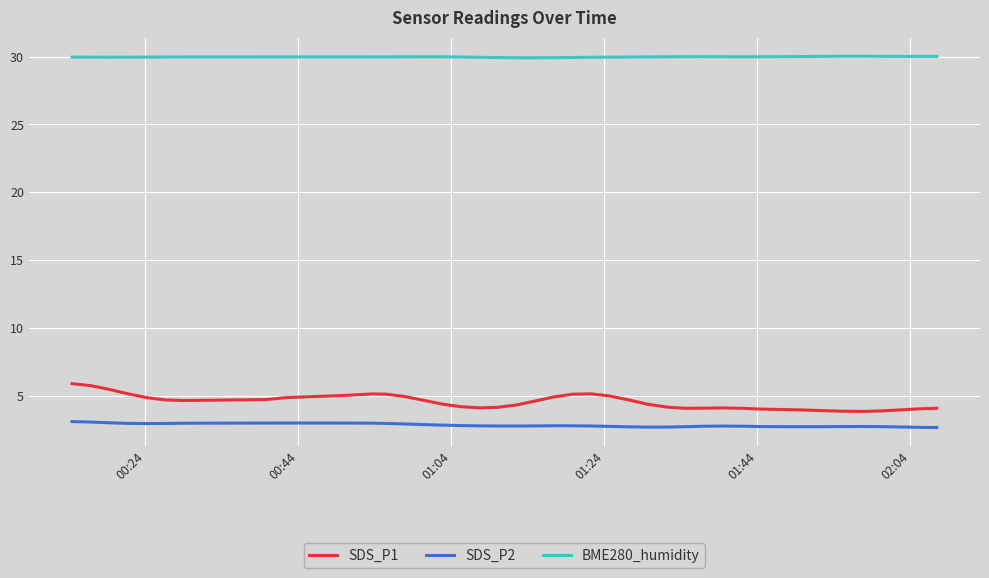

Which series has the largest total across all categories?

BME280_humidity